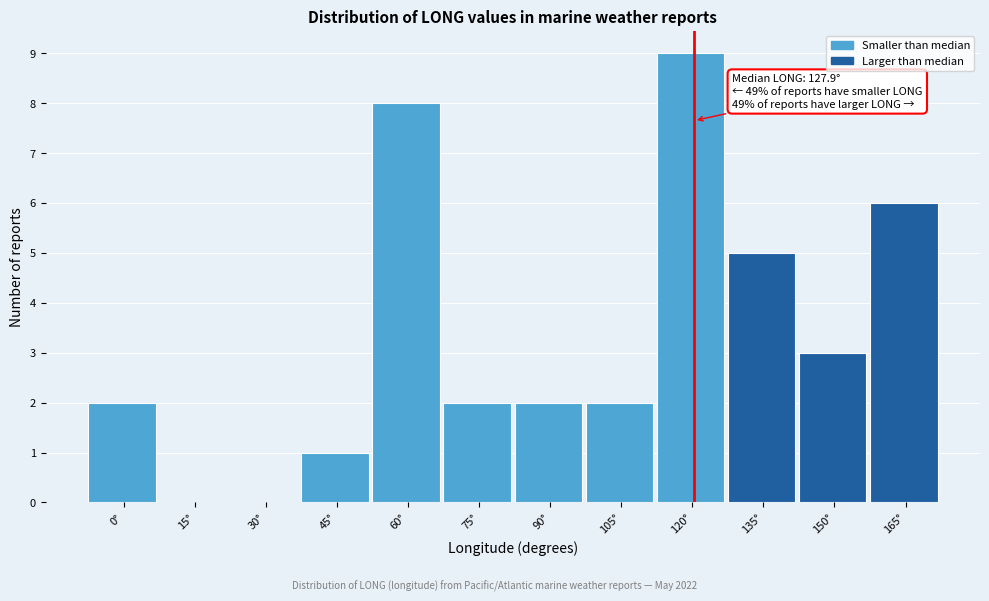

Reading left to right, transcribe all the data shown in this chart.

0°=2	15°=0	30°=0	45°=1	60°=8	75°=2	90°=2	105°=2	120°=9	135°=5	150°=3	165°=6